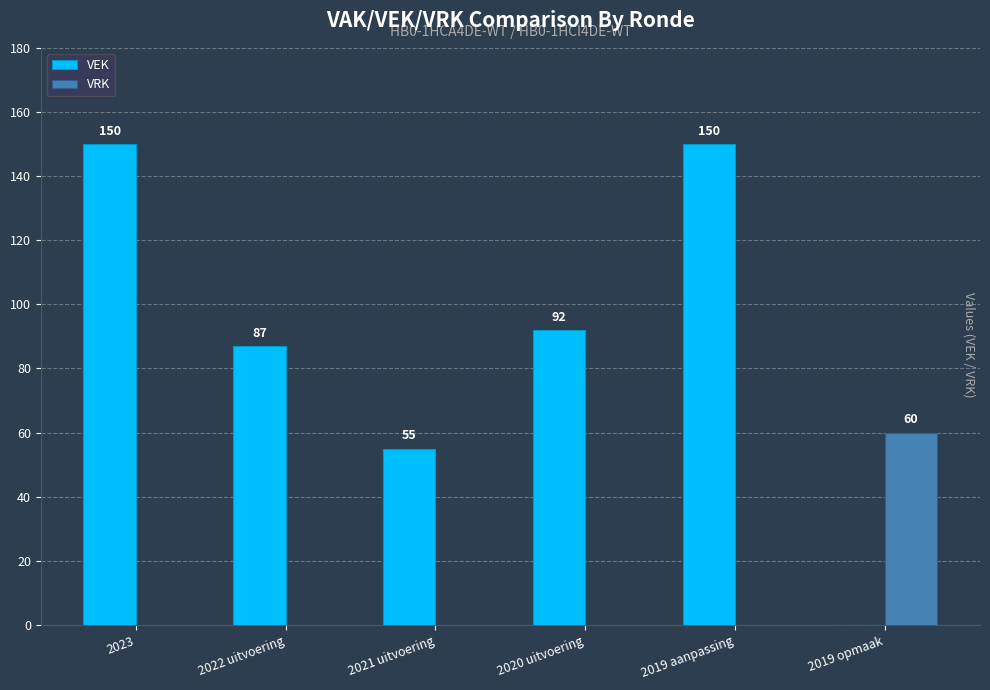

Reading left to right, transcribe all the data shown in this chart.

VEK: 150	87	55	92	150	0
VRK: 0	0	0	0	0	60